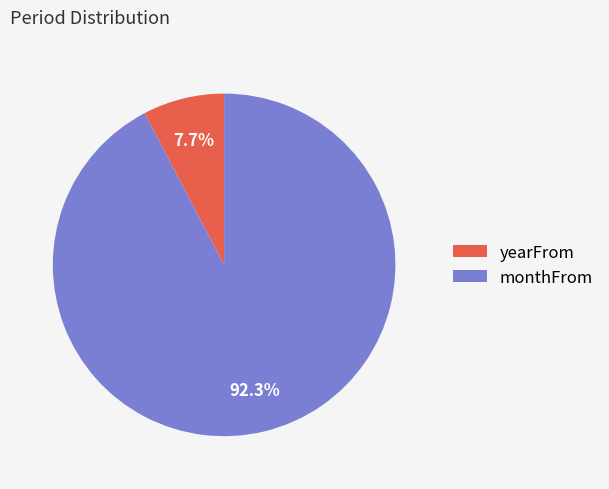

Between monthFrom and yearFrom, which is larger?

monthFrom